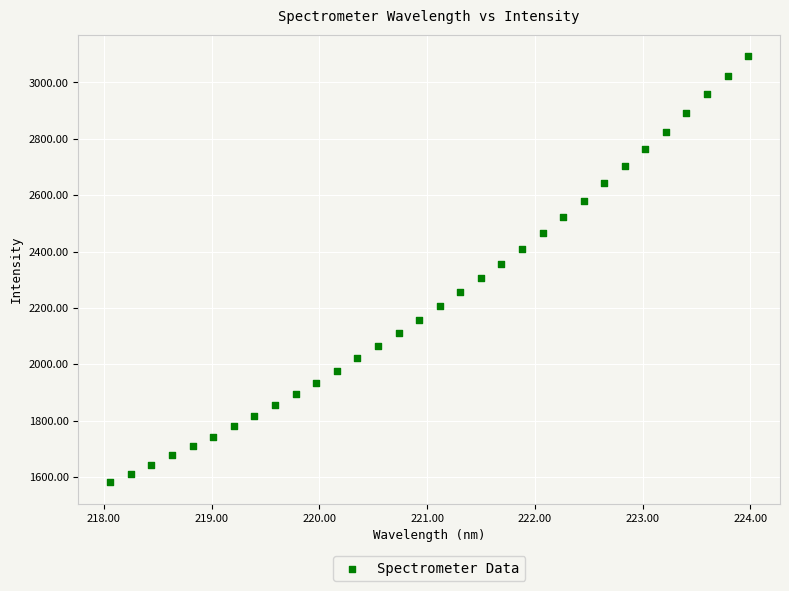

What is the range of X values (max minus min)?

5.9